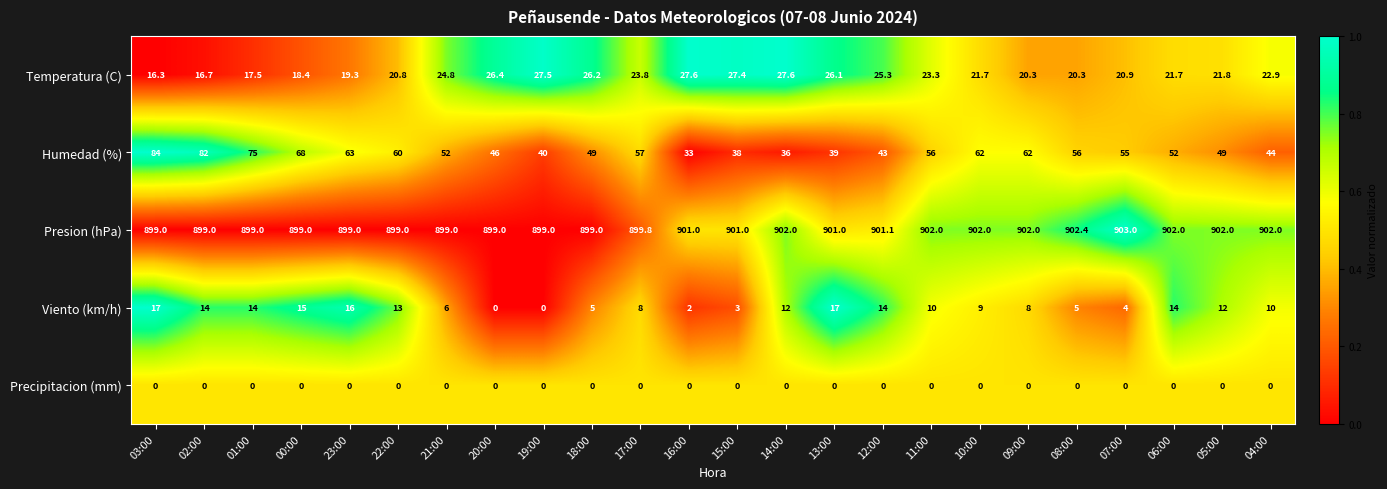

Which series has the widest spread of values?

Humedad (%)